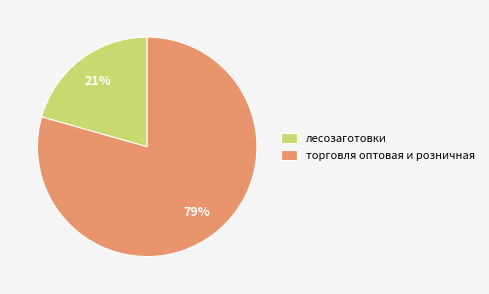

What is the smallest slice in the pie chart?

лесозаготовки